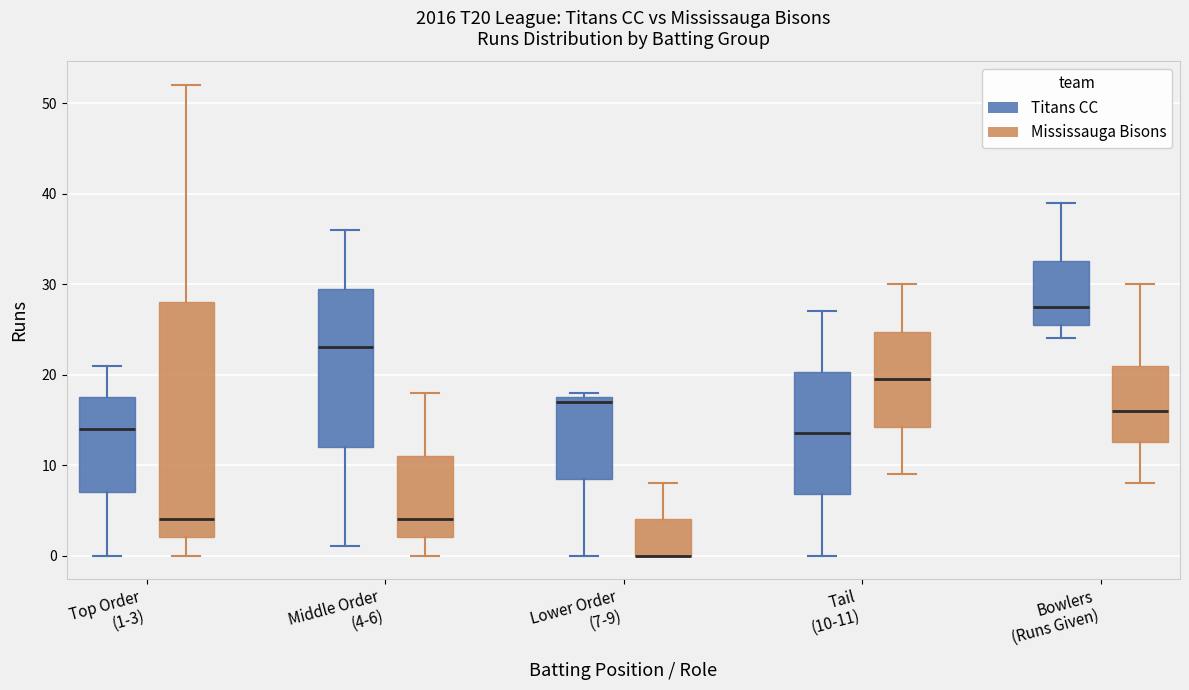

Reading left to right, read every box against the y-axis: the position of its median line, the range the box covers, and the ends of its whiskers. The values are not printed on the chart, so give them approximately, as read against the axis.

Top Order (1-3) (Titans CC): median 14, box 7 to 18, whiskers 0 to 21
Top Order (1-3) (Mississauga Bisons): median 4, box 2 to 28, whiskers 0 to 52
Middle Order (4-6) (Titans CC): median 23, box 12 to 30, whiskers 1 to 36
Middle Order (4-6) (Mississauga Bisons): median 4, box 2 to 11, whiskers 0 to 18
Lower Order (7-9) (Titans CC): median 17, box 9 to 18, whiskers 0 to 18 (just above the box's upper edge)
Lower Order (7-9) (Mississauga Bisons): median 0 (drawn on the box's lower edge), box 0 to 4, whiskers 0 to 8
Tail (10-11) (Titans CC): median 14, box 7 to 20, whiskers 0 to 27
Tail (10-11) (Mississauga Bisons): median 20, box 14 to 25, whiskers 9 to 30
Bowlers (Runs Given) (Titans CC): median 28, box 26 to 33, whiskers 24 to 39
Bowlers (Runs Given) (Mississauga Bisons): median 16, box 13 to 21, whiskers 8 to 30